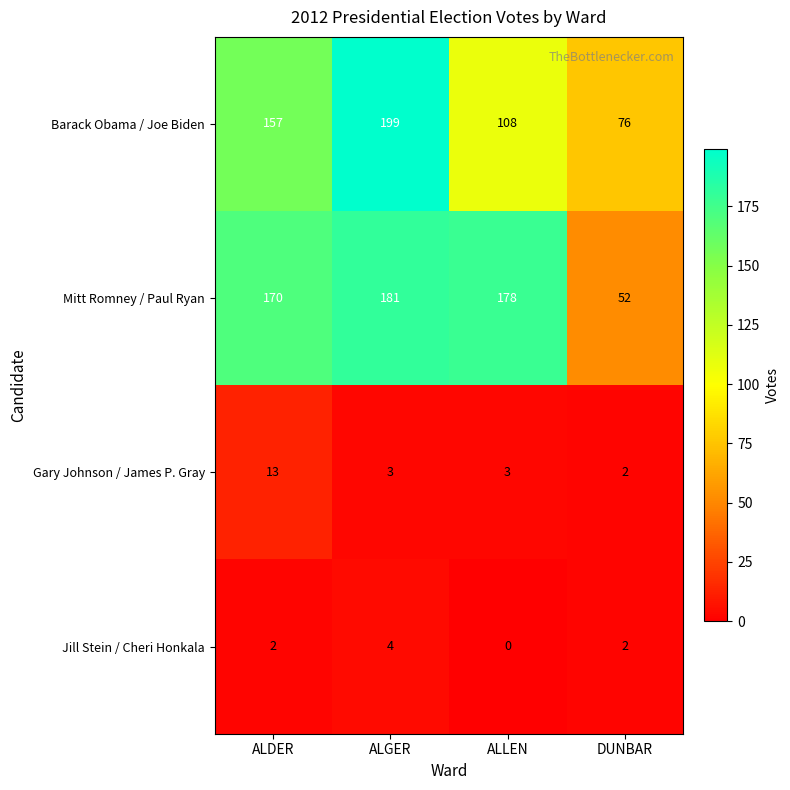

What is the sum of all Barack Obama / Joe Biden values?

540